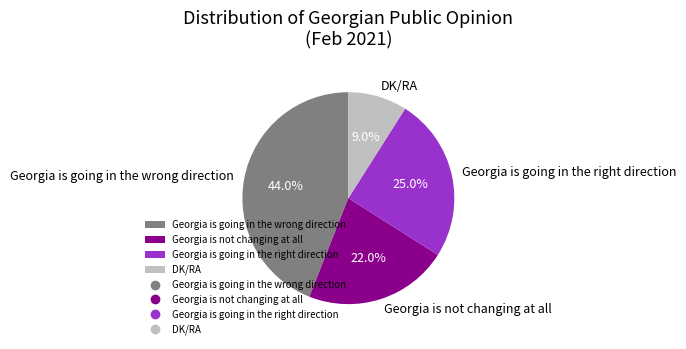

Does DK/RA account for over 50% of the chart?

No